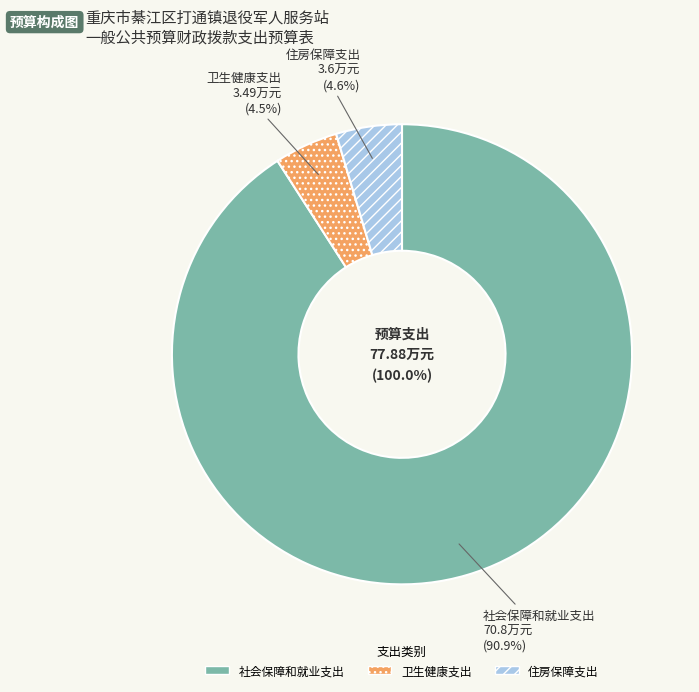

Which slice is the largest?

社会保障和就业支出